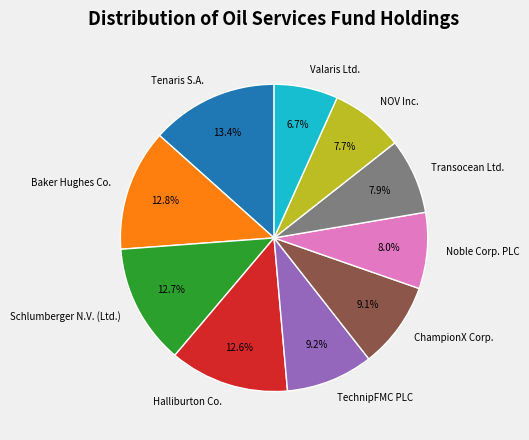

Combined, do Baker Hughes Co. and NOV Inc. account for over 50%?

No